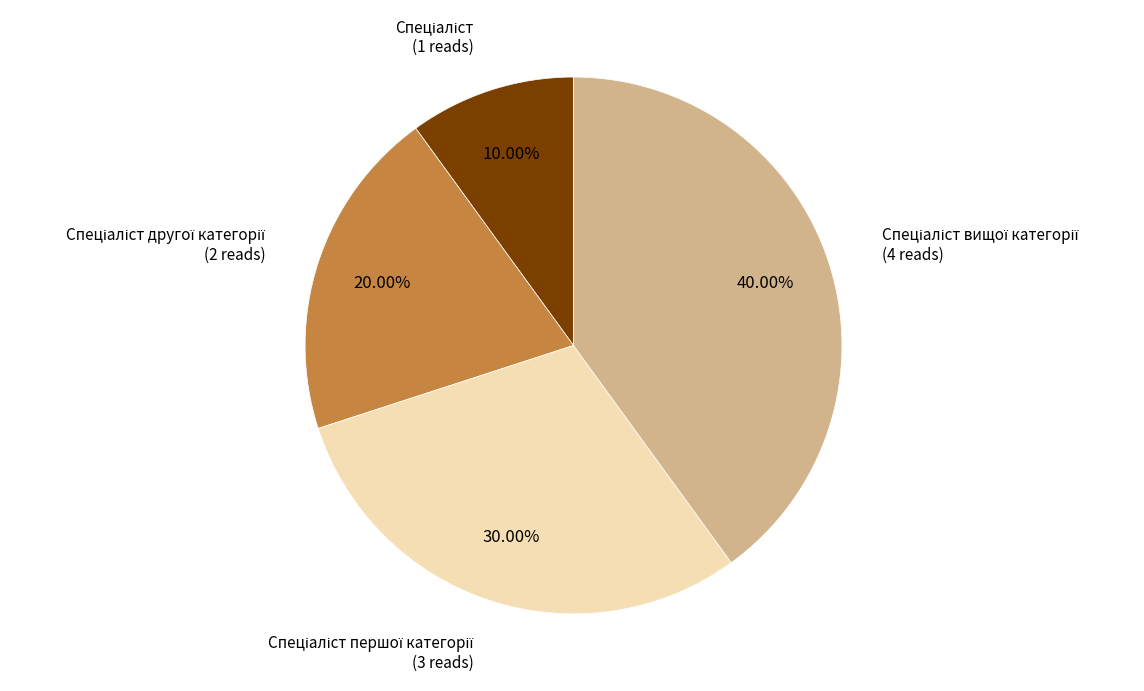

Is there any slice that represents more than half of the pie?

No